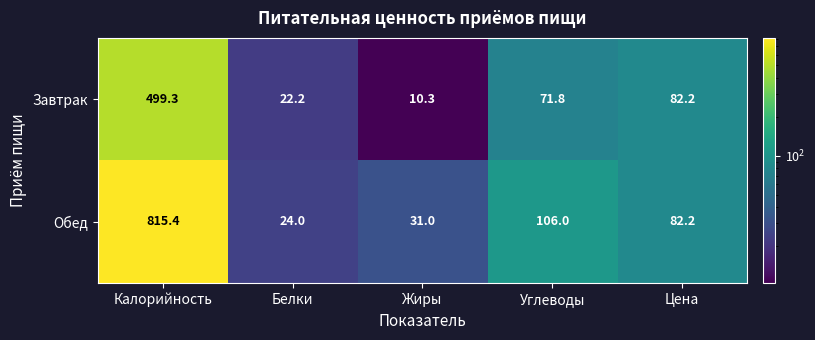

What is the difference between the highest and lowest values at Калорийность?

316.1